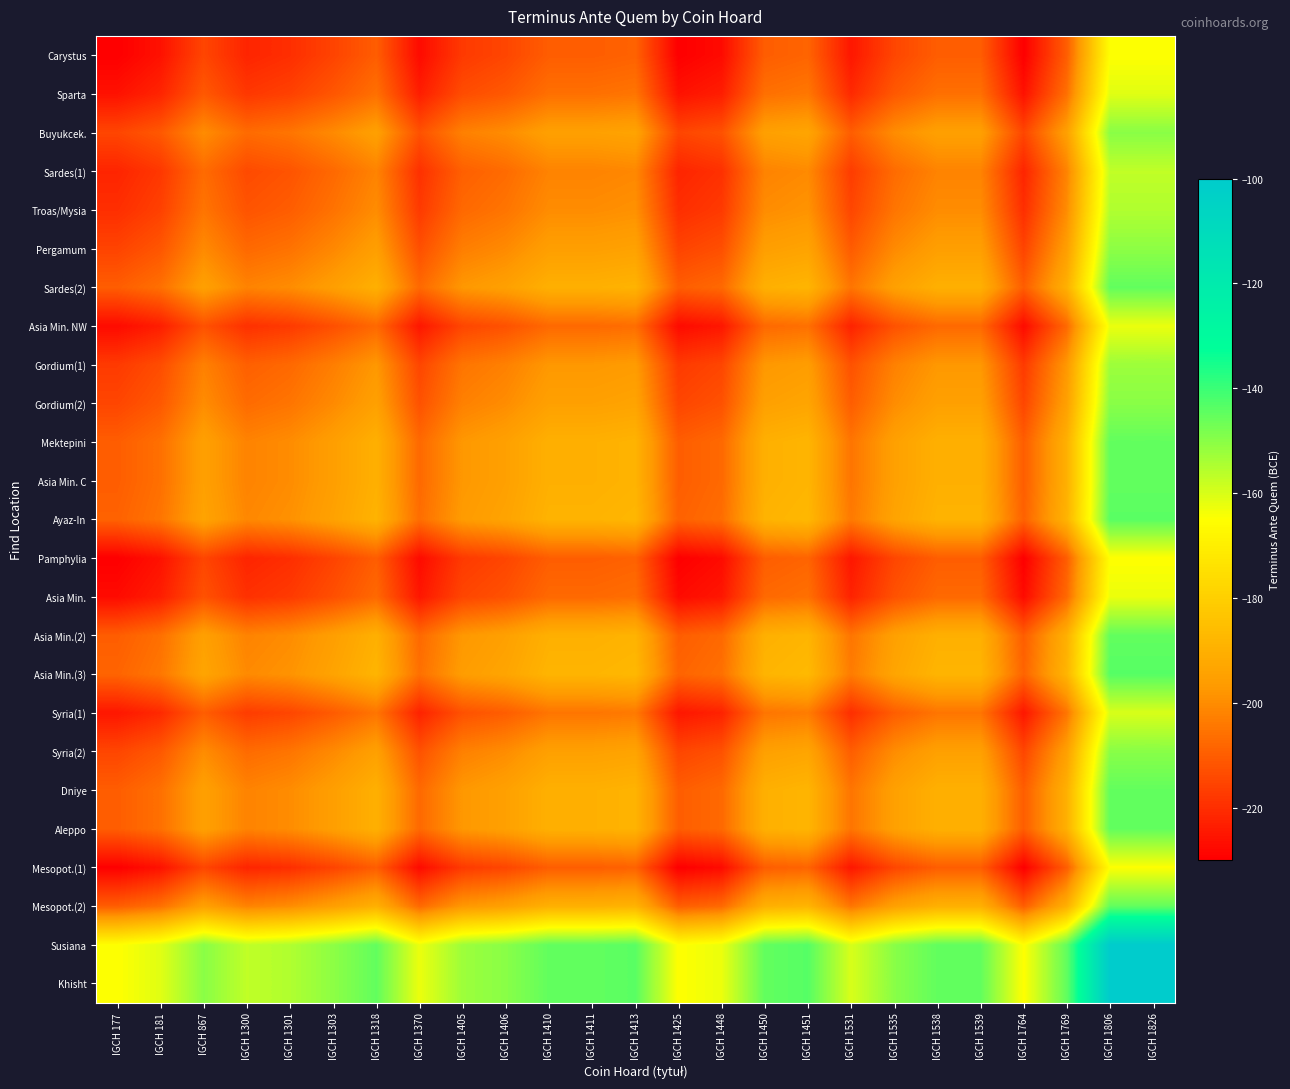

Reading left to right, list all the values displayed in this chart.

Carystus: IGCH 177=-230.0	IGCH 181=-226.0	IGCH 867=-215.0	IGCH 1300=-222.0	IGCH 1301=-220.0	IGCH 1303=-215.5	IGCH 1318=-210.0	IGCH 1370=-227.5	IGCH 1405=-217.5	IGCH 1406=-215.0	IGCH 1410=-210.0	IGCH 1411=-210.0	IGCH 1413=-209.0	IGCH 1425=-230.0	IGCH 1448=-227.5	IGCH 1450=-210.0	IGCH 1451=-208.5	IGCH 1531=-225.0	IGCH 1535=-215.0	IGCH 1538=-210.0	IGCH 1539=-210.0	IGCH 1764=-230.0	IGCH 1769=-210.0	IGCH 1806=-165.0	IGCH 1826=-165.0
Sparta: IGCH 177=-226.0	IGCH 181=-222.0	IGCH 867=-211.0	IGCH 1300=-218.0	IGCH 1301=-216.0	IGCH 1303=-211.5	IGCH 1318=-206.0	IGCH 1370=-223.5	IGCH 1405=-213.5	IGCH 1406=-211.0	IGCH 1410=-206.0	IGCH 1411=-206.0	IGCH 1413=-205.0	IGCH 1425=-226.0	IGCH 1448=-223.5	IGCH 1450=-206.0	IGCH 1451=-204.5	IGCH 1531=-221.0	IGCH 1535=-211.0	IGCH 1538=-206.0	IGCH 1539=-206.0	IGCH 1764=-226.0	IGCH 1769=-206.0	IGCH 1806=-161.0	IGCH 1826=-161.0
Buyukcek.: IGCH 177=-215.0	IGCH 181=-211.0	IGCH 867=-200.0	IGCH 1300=-207.0	IGCH 1301=-205.0	IGCH 1303=-200.5	IGCH 1318=-195.0	IGCH 1370=-212.5	IGCH 1405=-202.5	IGCH 1406=-200.0	IGCH 1410=-195.0	IGCH 1411=-195.0	IGCH 1413=-194.0	IGCH 1425=-215.0	IGCH 1448=-212.5	IGCH 1450=-195.0	IGCH 1451=-193.5	IGCH 1531=-210.0	IGCH 1535=-200.0	IGCH 1538=-195.0	IGCH 1539=-195.0	IGCH 1764=-215.0	IGCH 1769=-195.0	IGCH 1806=-150.0	IGCH 1826=-150.0
Sardes(1): IGCH 177=-222.0	IGCH 181=-218.0	IGCH 867=-207.0	IGCH 1300=-214.0	IGCH 1301=-212.0	IGCH 1303=-207.5	IGCH 1318=-202.0	IGCH 1370=-219.5	IGCH 1405=-209.5	IGCH 1406=-207.0	IGCH 1410=-202.0	IGCH 1411=-202.0	IGCH 1413=-201.0	IGCH 1425=-222.0	IGCH 1448=-219.5	IGCH 1450=-202.0	IGCH 1451=-200.5	IGCH 1531=-217.0	IGCH 1535=-207.0	IGCH 1538=-202.0	IGCH 1539=-202.0	IGCH 1764=-222.0	IGCH 1769=-202.0	IGCH 1806=-157.0	IGCH 1826=-157.0
Troas/Mysia: IGCH 177=-220.0	IGCH 181=-216.0	IGCH 867=-205.0	IGCH 1300=-212.0	IGCH 1301=-210.0	IGCH 1303=-205.5	IGCH 1318=-200.0	IGCH 1370=-217.5	IGCH 1405=-207.5	IGCH 1406=-205.0	IGCH 1410=-200.0	IGCH 1411=-200.0	IGCH 1413=-199.0	IGCH 1425=-220.0	IGCH 1448=-217.5	IGCH 1450=-200.0	IGCH 1451=-198.5	IGCH 1531=-215.0	IGCH 1535=-205.0	IGCH 1538=-200.0	IGCH 1539=-200.0	IGCH 1764=-220.0	IGCH 1769=-200.0	IGCH 1806=-155.0	IGCH 1826=-155.0
Pergamum: IGCH 177=-215.5	IGCH 181=-211.5	IGCH 867=-200.5	IGCH 1300=-207.5	IGCH 1301=-205.5	IGCH 1303=-201.0	IGCH 1318=-195.5	IGCH 1370=-213.0	IGCH 1405=-203.0	IGCH 1406=-200.5	IGCH 1410=-195.5	IGCH 1411=-195.5	IGCH 1413=-194.5	IGCH 1425=-215.5	IGCH 1448=-213.0	IGCH 1450=-195.5	IGCH 1451=-194.0	IGCH 1531=-210.5	IGCH 1535=-200.5	IGCH 1538=-195.5	IGCH 1539=-195.5	IGCH 1764=-215.5	IGCH 1769=-195.5	IGCH 1806=-150.5	IGCH 1826=-150.5
Sardes(2): IGCH 177=-210.0	IGCH 181=-206.0	IGCH 867=-195.0	IGCH 1300=-202.0	IGCH 1301=-200.0	IGCH 1303=-195.5	IGCH 1318=-190.0	IGCH 1370=-207.5	IGCH 1405=-197.5	IGCH 1406=-195.0	IGCH 1410=-190.0	IGCH 1411=-190.0	IGCH 1413=-189.0	IGCH 1425=-210.0	IGCH 1448=-207.5	IGCH 1450=-190.0	IGCH 1451=-188.5	IGCH 1531=-205.0	IGCH 1535=-195.0	IGCH 1538=-190.0	IGCH 1539=-190.0	IGCH 1764=-210.0	IGCH 1769=-190.0	IGCH 1806=-145.0	IGCH 1826=-145.0
Asia Min. NW: IGCH 177=-227.5	IGCH 181=-223.5	IGCH 867=-212.5	IGCH 1300=-219.5	IGCH 1301=-217.5	IGCH 1303=-213.0	IGCH 1318=-207.5	IGCH 1370=-225.0	IGCH 1405=-215.0	IGCH 1406=-212.5	IGCH 1410=-207.5	IGCH 1411=-207.5	IGCH 1413=-206.5	IGCH 1425=-227.5	IGCH 1448=-225.0	IGCH 1450=-207.5	IGCH 1451=-206.0	IGCH 1531=-222.5	IGCH 1535=-212.5	IGCH 1538=-207.5	IGCH 1539=-207.5	IGCH 1764=-227.5	IGCH 1769=-207.5	IGCH 1806=-162.5	IGCH 1826=-162.5
Gordium(1): IGCH 177=-217.5	IGCH 181=-213.5	IGCH 867=-202.5	IGCH 1300=-209.5	IGCH 1301=-207.5	IGCH 1303=-203.0	IGCH 1318=-197.5	IGCH 1370=-215.0	IGCH 1405=-205.0	IGCH 1406=-202.5	IGCH 1410=-197.5	IGCH 1411=-197.5	IGCH 1413=-196.5	IGCH 1425=-217.5	IGCH 1448=-215.0	IGCH 1450=-197.5	IGCH 1451=-196.0	IGCH 1531=-212.5	IGCH 1535=-202.5	IGCH 1538=-197.5	IGCH 1539=-197.5	IGCH 1764=-217.5	IGCH 1769=-197.5	IGCH 1806=-152.5	IGCH 1826=-152.5
Gordium(2): IGCH 177=-215.0	IGCH 181=-211.0	IGCH 867=-200.0	IGCH 1300=-207.0	IGCH 1301=-205.0	IGCH 1303=-200.5	IGCH 1318=-195.0	IGCH 1370=-212.5	IGCH 1405=-202.5	IGCH 1406=-200.0	IGCH 1410=-195.0	IGCH 1411=-195.0	IGCH 1413=-194.0	IGCH 1425=-215.0	IGCH 1448=-212.5	IGCH 1450=-195.0	IGCH 1451=-193.5	IGCH 1531=-210.0	IGCH 1535=-200.0	IGCH 1538=-195.0	IGCH 1539=-195.0	IGCH 1764=-215.0	IGCH 1769=-195.0	IGCH 1806=-150.0	IGCH 1826=-150.0
Mektepini: IGCH 177=-210.0	IGCH 181=-206.0	IGCH 867=-195.0	IGCH 1300=-202.0	IGCH 1301=-200.0	IGCH 1303=-195.5	IGCH 1318=-190.0	IGCH 1370=-207.5	IGCH 1405=-197.5	IGCH 1406=-195.0	IGCH 1410=-190.0	IGCH 1411=-190.0	IGCH 1413=-189.0	IGCH 1425=-210.0	IGCH 1448=-207.5	IGCH 1450=-190.0	IGCH 1451=-188.5	IGCH 1531=-205.0	IGCH 1535=-195.0	IGCH 1538=-190.0	IGCH 1539=-190.0	IGCH 1764=-210.0	IGCH 1769=-190.0	IGCH 1806=-145.0	IGCH 1826=-145.0
Asia Min. C: IGCH 177=-210.0	IGCH 181=-206.0	IGCH 867=-195.0	IGCH 1300=-202.0	IGCH 1301=-200.0	IGCH 1303=-195.5	IGCH 1318=-190.0	IGCH 1370=-207.5	IGCH 1405=-197.5	IGCH 1406=-195.0	IGCH 1410=-190.0	IGCH 1411=-190.0	IGCH 1413=-189.0	IGCH 1425=-210.0	IGCH 1448=-207.5	IGCH 1450=-190.0	IGCH 1451=-188.5	IGCH 1531=-205.0	IGCH 1535=-195.0	IGCH 1538=-190.0	IGCH 1539=-190.0	IGCH 1764=-210.0	IGCH 1769=-190.0	IGCH 1806=-145.0	IGCH 1826=-145.0
Ayaz-In: IGCH 177=-209.0	IGCH 181=-205.0	IGCH 867=-194.0	IGCH 1300=-201.0	IGCH 1301=-199.0	IGCH 1303=-194.5	IGCH 1318=-189.0	IGCH 1370=-206.5	IGCH 1405=-196.5	IGCH 1406=-194.0	IGCH 1410=-189.0	IGCH 1411=-189.0	IGCH 1413=-188.0	IGCH 1425=-209.0	IGCH 1448=-206.5	IGCH 1450=-189.0	IGCH 1451=-187.5	IGCH 1531=-204.0	IGCH 1535=-194.0	IGCH 1538=-189.0	IGCH 1539=-189.0	IGCH 1764=-209.0	IGCH 1769=-189.0	IGCH 1806=-144.0	IGCH 1826=-144.0
Pamphylia: IGCH 177=-230.0	IGCH 181=-226.0	IGCH 867=-215.0	IGCH 1300=-222.0	IGCH 1301=-220.0	IGCH 1303=-215.5	IGCH 1318=-210.0	IGCH 1370=-227.5	IGCH 1405=-217.5	IGCH 1406=-215.0	IGCH 1410=-210.0	IGCH 1411=-210.0	IGCH 1413=-209.0	IGCH 1425=-230.0	IGCH 1448=-227.5	IGCH 1450=-210.0	IGCH 1451=-208.5	IGCH 1531=-225.0	IGCH 1535=-215.0	IGCH 1538=-210.0	IGCH 1539=-210.0	IGCH 1764=-230.0	IGCH 1769=-210.0	IGCH 1806=-165.0	IGCH 1826=-165.0
Asia Min.: IGCH 177=-227.5	IGCH 181=-223.5	IGCH 867=-212.5	IGCH 1300=-219.5	IGCH 1301=-217.5	IGCH 1303=-213.0	IGCH 1318=-207.5	IGCH 1370=-225.0	IGCH 1405=-215.0	IGCH 1406=-212.5	IGCH 1410=-207.5	IGCH 1411=-207.5	IGCH 1413=-206.5	IGCH 1425=-227.5	IGCH 1448=-225.0	IGCH 1450=-207.5	IGCH 1451=-206.0	IGCH 1531=-222.5	IGCH 1535=-212.5	IGCH 1538=-207.5	IGCH 1539=-207.5	IGCH 1764=-227.5	IGCH 1769=-207.5	IGCH 1806=-162.5	IGCH 1826=-162.5
Asia Min.(2): IGCH 177=-210.0	IGCH 181=-206.0	IGCH 867=-195.0	IGCH 1300=-202.0	IGCH 1301=-200.0	IGCH 1303=-195.5	IGCH 1318=-190.0	IGCH 1370=-207.5	IGCH 1405=-197.5	IGCH 1406=-195.0	IGCH 1410=-190.0	IGCH 1411=-190.0	IGCH 1413=-189.0	IGCH 1425=-210.0	IGCH 1448=-207.5	IGCH 1450=-190.0	IGCH 1451=-188.5	IGCH 1531=-205.0	IGCH 1535=-195.0	IGCH 1538=-190.0	IGCH 1539=-190.0	IGCH 1764=-210.0	IGCH 1769=-190.0	IGCH 1806=-145.0	IGCH 1826=-145.0
Asia Min.(3): IGCH 177=-208.5	IGCH 181=-204.5	IGCH 867=-193.5	IGCH 1300=-200.5	IGCH 1301=-198.5	IGCH 1303=-194.0	IGCH 1318=-188.5	IGCH 1370=-206.0	IGCH 1405=-196.0	IGCH 1406=-193.5	IGCH 1410=-188.5	IGCH 1411=-188.5	IGCH 1413=-187.5	IGCH 1425=-208.5	IGCH 1448=-206.0	IGCH 1450=-188.5	IGCH 1451=-187.0	IGCH 1531=-203.5	IGCH 1535=-193.5	IGCH 1538=-188.5	IGCH 1539=-188.5	IGCH 1764=-208.5	IGCH 1769=-188.5	IGCH 1806=-143.5	IGCH 1826=-143.5
Syria(1): IGCH 177=-225.0	IGCH 181=-221.0	IGCH 867=-210.0	IGCH 1300=-217.0	IGCH 1301=-215.0	IGCH 1303=-210.5	IGCH 1318=-205.0	IGCH 1370=-222.5	IGCH 1405=-212.5	IGCH 1406=-210.0	IGCH 1410=-205.0	IGCH 1411=-205.0	IGCH 1413=-204.0	IGCH 1425=-225.0	IGCH 1448=-222.5	IGCH 1450=-205.0	IGCH 1451=-203.5	IGCH 1531=-220.0	IGCH 1535=-210.0	IGCH 1538=-205.0	IGCH 1539=-205.0	IGCH 1764=-225.0	IGCH 1769=-205.0	IGCH 1806=-160.0	IGCH 1826=-160.0
Syria(2): IGCH 177=-215.0	IGCH 181=-211.0	IGCH 867=-200.0	IGCH 1300=-207.0	IGCH 1301=-205.0	IGCH 1303=-200.5	IGCH 1318=-195.0	IGCH 1370=-212.5	IGCH 1405=-202.5	IGCH 1406=-200.0	IGCH 1410=-195.0	IGCH 1411=-195.0	IGCH 1413=-194.0	IGCH 1425=-215.0	IGCH 1448=-212.5	IGCH 1450=-195.0	IGCH 1451=-193.5	IGCH 1531=-210.0	IGCH 1535=-200.0	IGCH 1538=-195.0	IGCH 1539=-195.0	IGCH 1764=-215.0	IGCH 1769=-195.0	IGCH 1806=-150.0	IGCH 1826=-150.0
Dniye: IGCH 177=-210.0	IGCH 181=-206.0	IGCH 867=-195.0	IGCH 1300=-202.0	IGCH 1301=-200.0	IGCH 1303=-195.5	IGCH 1318=-190.0	IGCH 1370=-207.5	IGCH 1405=-197.5	IGCH 1406=-195.0	IGCH 1410=-190.0	IGCH 1411=-190.0	IGCH 1413=-189.0	IGCH 1425=-210.0	IGCH 1448=-207.5	IGCH 1450=-190.0	IGCH 1451=-188.5	IGCH 1531=-205.0	IGCH 1535=-195.0	IGCH 1538=-190.0	IGCH 1539=-190.0	IGCH 1764=-210.0	IGCH 1769=-190.0	IGCH 1806=-145.0	IGCH 1826=-145.0
Aleppo: IGCH 177=-210.0	IGCH 181=-206.0	IGCH 867=-195.0	IGCH 1300=-202.0	IGCH 1301=-200.0	IGCH 1303=-195.5	IGCH 1318=-190.0	IGCH 1370=-207.5	IGCH 1405=-197.5	IGCH 1406=-195.0	IGCH 1410=-190.0	IGCH 1411=-190.0	IGCH 1413=-189.0	IGCH 1425=-210.0	IGCH 1448=-207.5	IGCH 1450=-190.0	IGCH 1451=-188.5	IGCH 1531=-205.0	IGCH 1535=-195.0	IGCH 1538=-190.0	IGCH 1539=-190.0	IGCH 1764=-210.0	IGCH 1769=-190.0	IGCH 1806=-145.0	IGCH 1826=-145.0
Mesopot.(1): IGCH 177=-230.0	IGCH 181=-226.0	IGCH 867=-215.0	IGCH 1300=-222.0	IGCH 1301=-220.0	IGCH 1303=-215.5	IGCH 1318=-210.0	IGCH 1370=-227.5	IGCH 1405=-217.5	IGCH 1406=-215.0	IGCH 1410=-210.0	IGCH 1411=-210.0	IGCH 1413=-209.0	IGCH 1425=-230.0	IGCH 1448=-227.5	IGCH 1450=-210.0	IGCH 1451=-208.5	IGCH 1531=-225.0	IGCH 1535=-215.0	IGCH 1538=-210.0	IGCH 1539=-210.0	IGCH 1764=-230.0	IGCH 1769=-210.0	IGCH 1806=-165.0	IGCH 1826=-165.0
Mesopot.(2): IGCH 177=-210.0	IGCH 181=-206.0	IGCH 867=-195.0	IGCH 1300=-202.0	IGCH 1301=-200.0	IGCH 1303=-195.5	IGCH 1318=-190.0	IGCH 1370=-207.5	IGCH 1405=-197.5	IGCH 1406=-195.0	IGCH 1410=-190.0	IGCH 1411=-190.0	IGCH 1413=-189.0	IGCH 1425=-210.0	IGCH 1448=-207.5	IGCH 1450=-190.0	IGCH 1451=-188.5	IGCH 1531=-205.0	IGCH 1535=-195.0	IGCH 1538=-190.0	IGCH 1539=-190.0	IGCH 1764=-210.0	IGCH 1769=-190.0	IGCH 1806=-145.0	IGCH 1826=-145.0
Susiana: IGCH 177=-165.0	IGCH 181=-161.0	IGCH 867=-150.0	IGCH 1300=-157.0	IGCH 1301=-155.0	IGCH 1303=-150.5	IGCH 1318=-145.0	IGCH 1370=-162.5	IGCH 1405=-152.5	IGCH 1406=-150.0	IGCH 1410=-145.0	IGCH 1411=-145.0	IGCH 1413=-144.0	IGCH 1425=-165.0	IGCH 1448=-162.5	IGCH 1450=-145.0	IGCH 1451=-143.5	IGCH 1531=-160.0	IGCH 1535=-150.0	IGCH 1538=-145.0	IGCH 1539=-145.0	IGCH 1764=-165.0	IGCH 1769=-145.0	IGCH 1806=-100.0	IGCH 1826=-100.0
Khisht: IGCH 177=-165.0	IGCH 181=-161.0	IGCH 867=-150.0	IGCH 1300=-157.0	IGCH 1301=-155.0	IGCH 1303=-150.5	IGCH 1318=-145.0	IGCH 1370=-162.5	IGCH 1405=-152.5	IGCH 1406=-150.0	IGCH 1410=-145.0	IGCH 1411=-145.0	IGCH 1413=-144.0	IGCH 1425=-165.0	IGCH 1448=-162.5	IGCH 1450=-145.0	IGCH 1451=-143.5	IGCH 1531=-160.0	IGCH 1535=-150.0	IGCH 1538=-145.0	IGCH 1539=-145.0	IGCH 1764=-165.0	IGCH 1769=-145.0	IGCH 1806=-100.0	IGCH 1826=-100.0